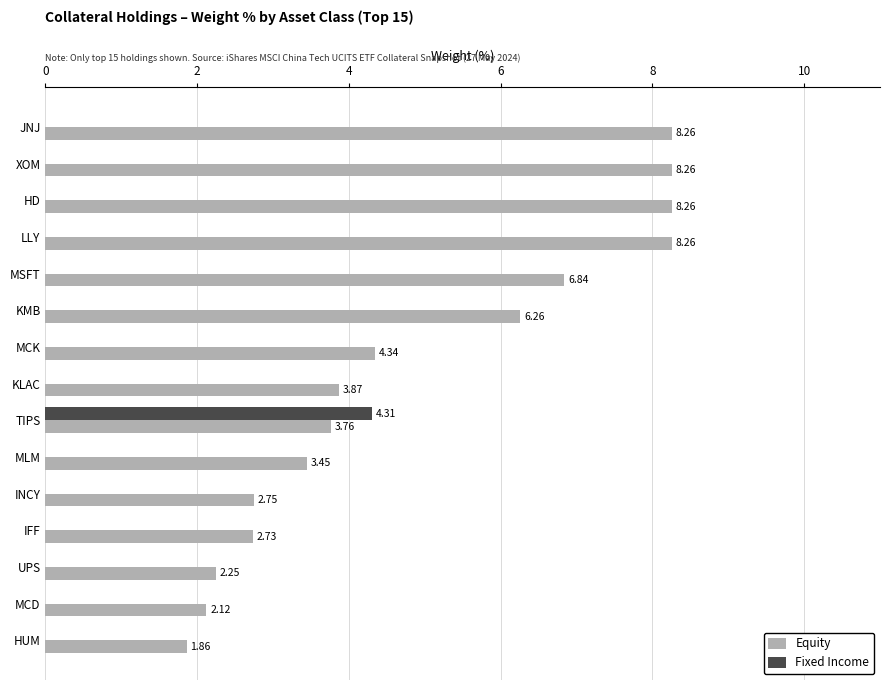

What is the sum of the Equity values at XOM and MCK?

12.6